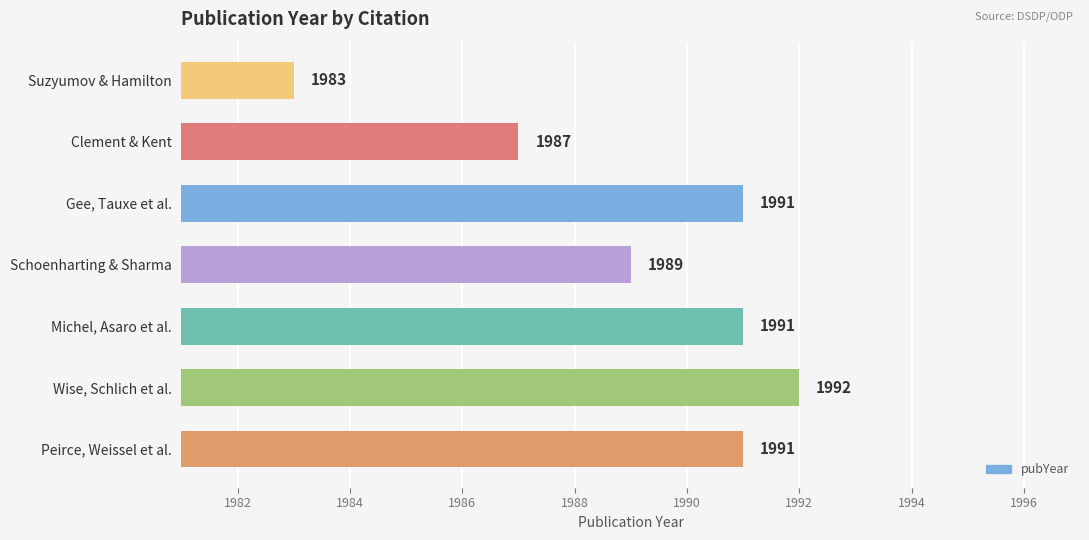

True or false: the data shows 1991 at Gee, Tauxe et al..

True